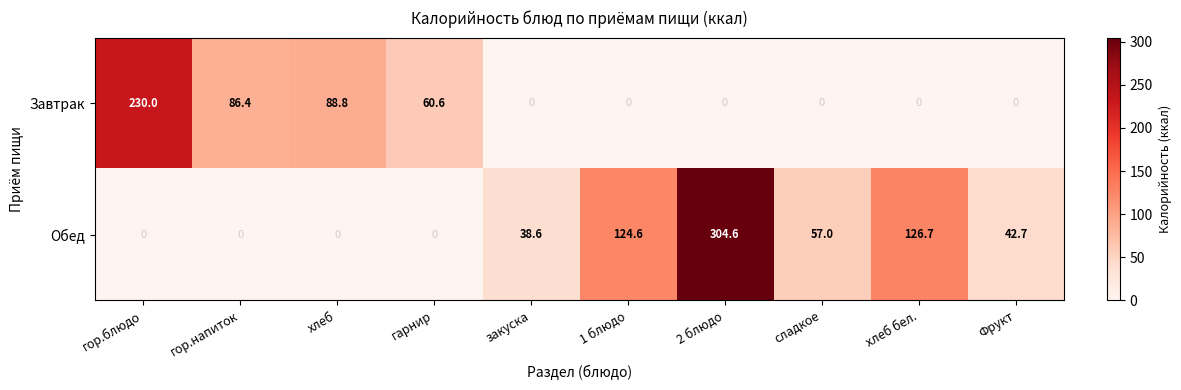

At which label does Обед reach its peak?

2 блюдо